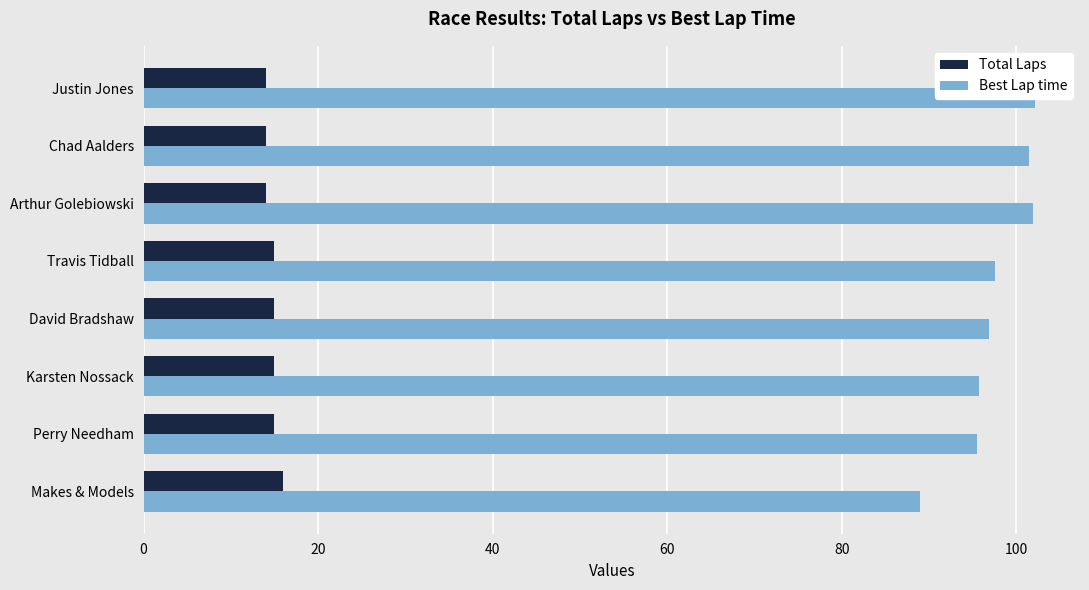

Rank the series by their average value, from highest to lowest.

Best Lap time, Total Laps